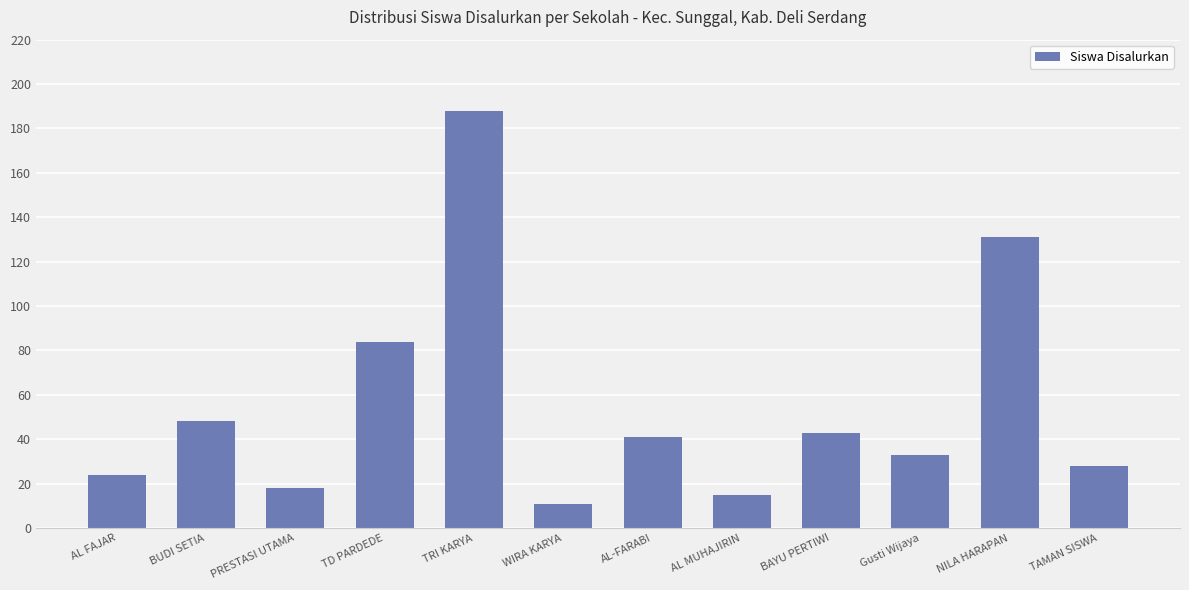

Which label corresponds to the smallest value in the chart?

WIRA KARYA